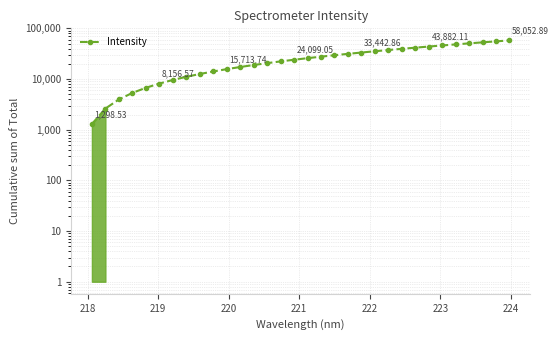

The value at 220 is 7954.5. True or false?

False